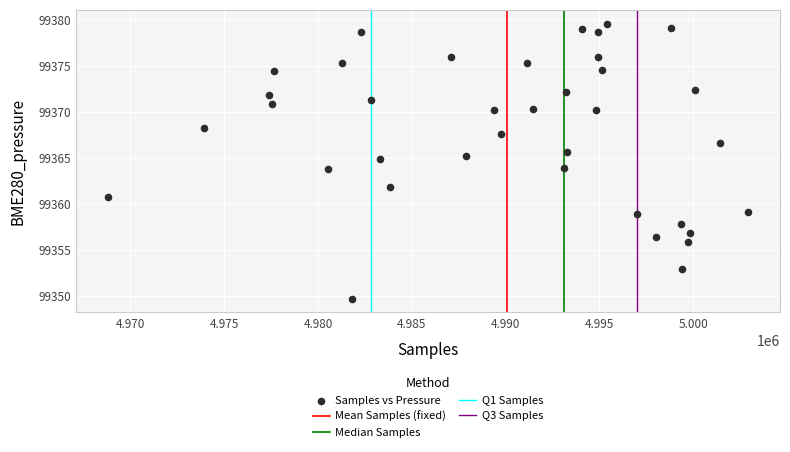

What is the range of Y values (max minus min)?

30.0